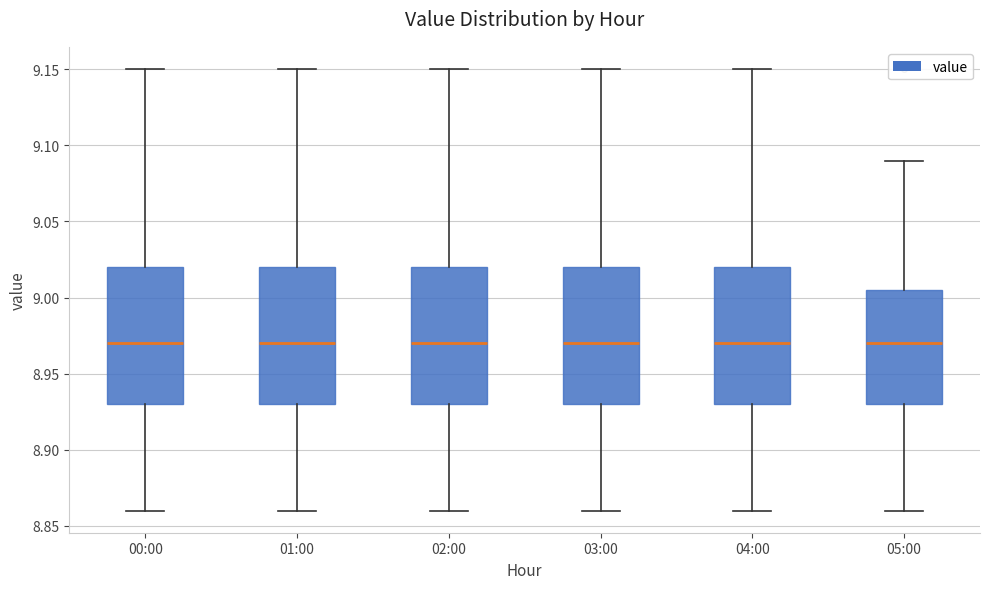

Reading left to right, read every box against the y-axis: the position of its median line, the range the box covers, and the ends of its whiskers. The values are not printed on the chart, so give them approximately, as read against the axis.

00:00: median 8.970, box 8.930 to 9.020, whiskers 8.860 to 9.150
01:00: median 8.970, box 8.930 to 9.020, whiskers 8.860 to 9.150
02:00: median 8.970, box 8.930 to 9.020, whiskers 8.860 to 9.150
03:00: median 8.970, box 8.930 to 9.020, whiskers 8.860 to 9.150
04:00: median 8.970, box 8.930 to 9.020, whiskers 8.860 to 9.150
05:00: median 8.970, box 8.930 to 9.005, whiskers 8.860 to 9.090